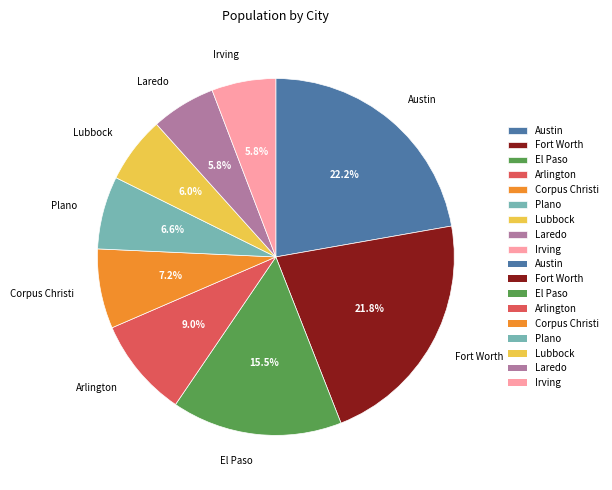

Which has a higher value, Laredo or Fort Worth?

Fort Worth